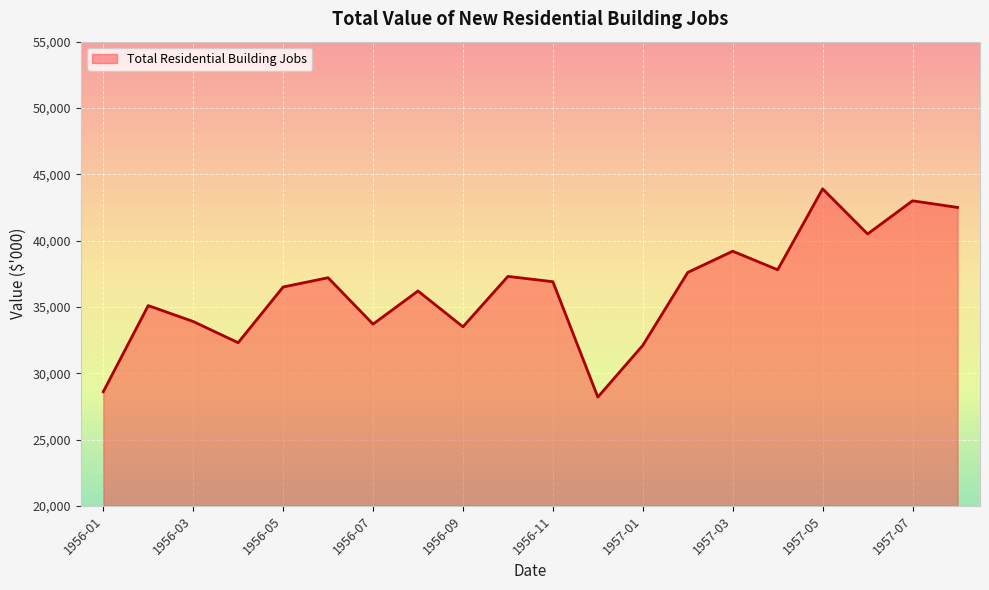

What is the minimum value shown in the chart?

28200